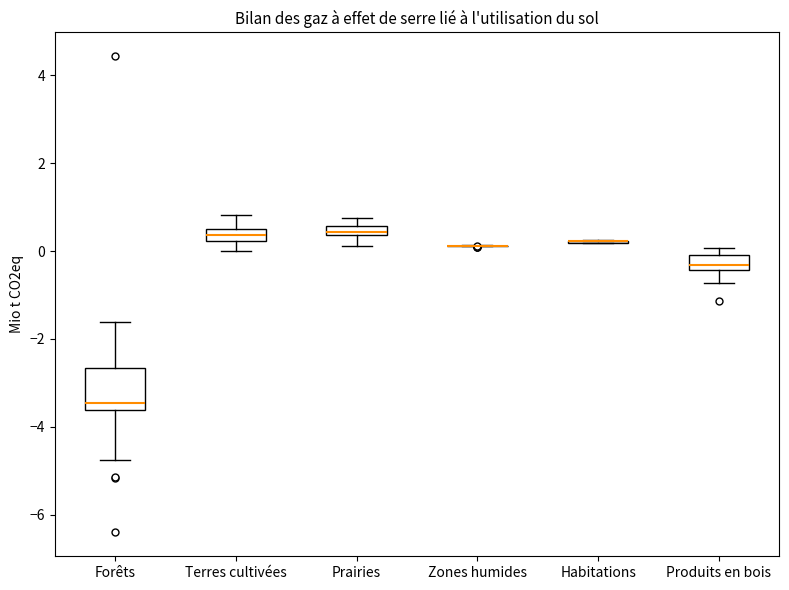

Where does the upper whisker of the box for Terres cultivées end on the y-axis? The values are not printed on the chart, so give them approximately, as read against the axis.

0.8